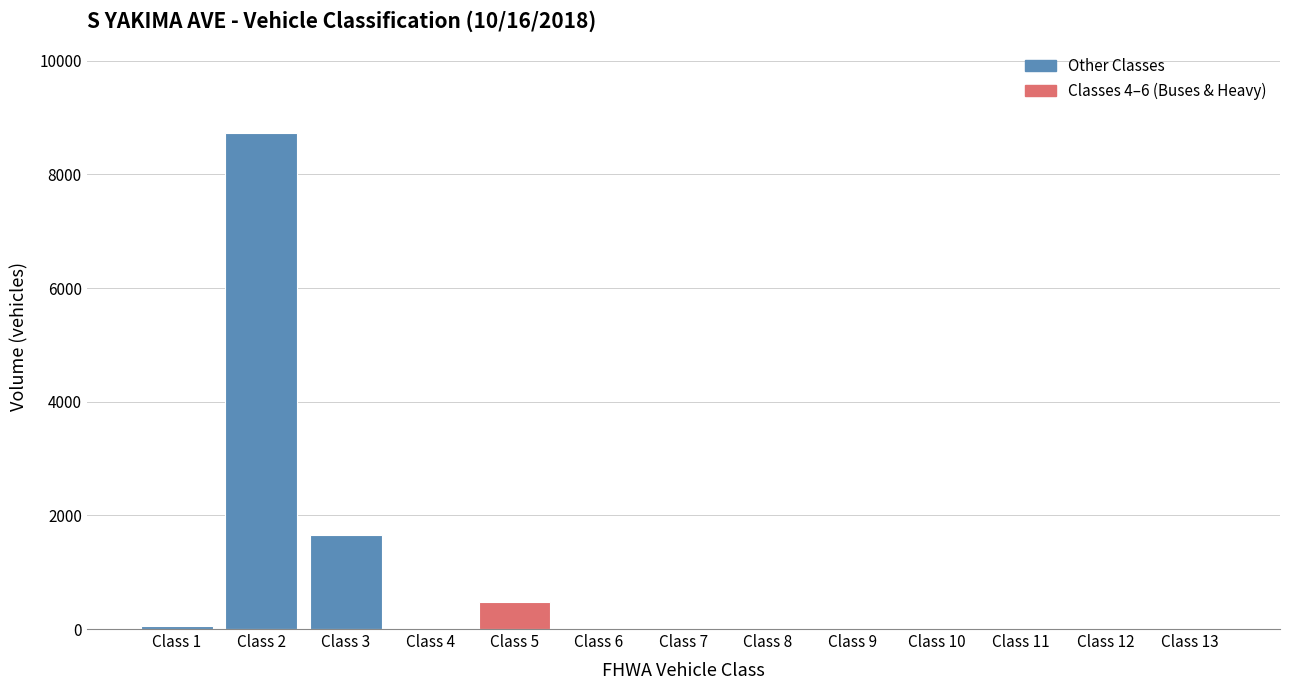

Which category has the highest value across all series?

Class 2